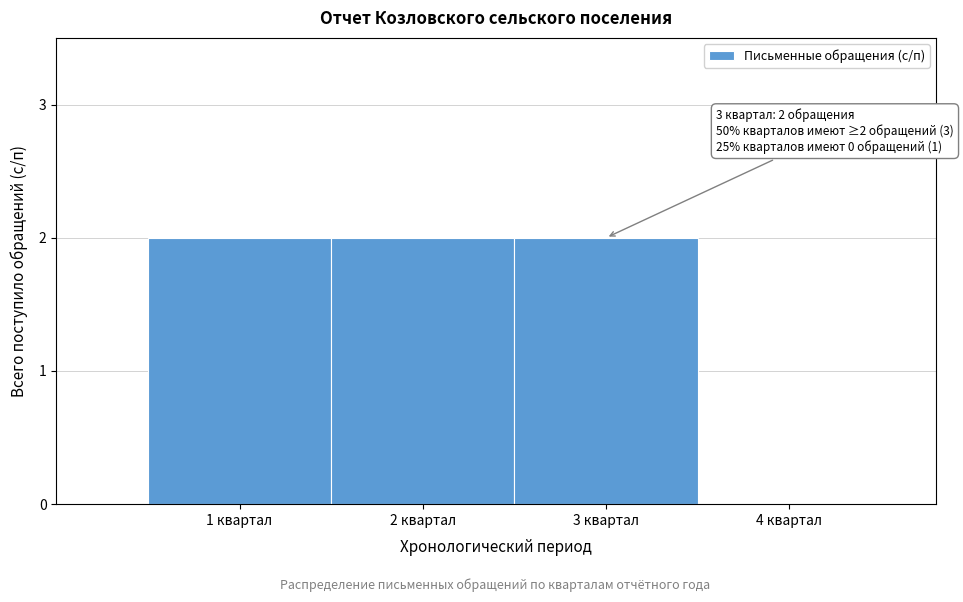

Reading left to right, extract all data points from this chart.

1 квартал=2	2 квартал=2	3 квартал=2	4 квартал=0